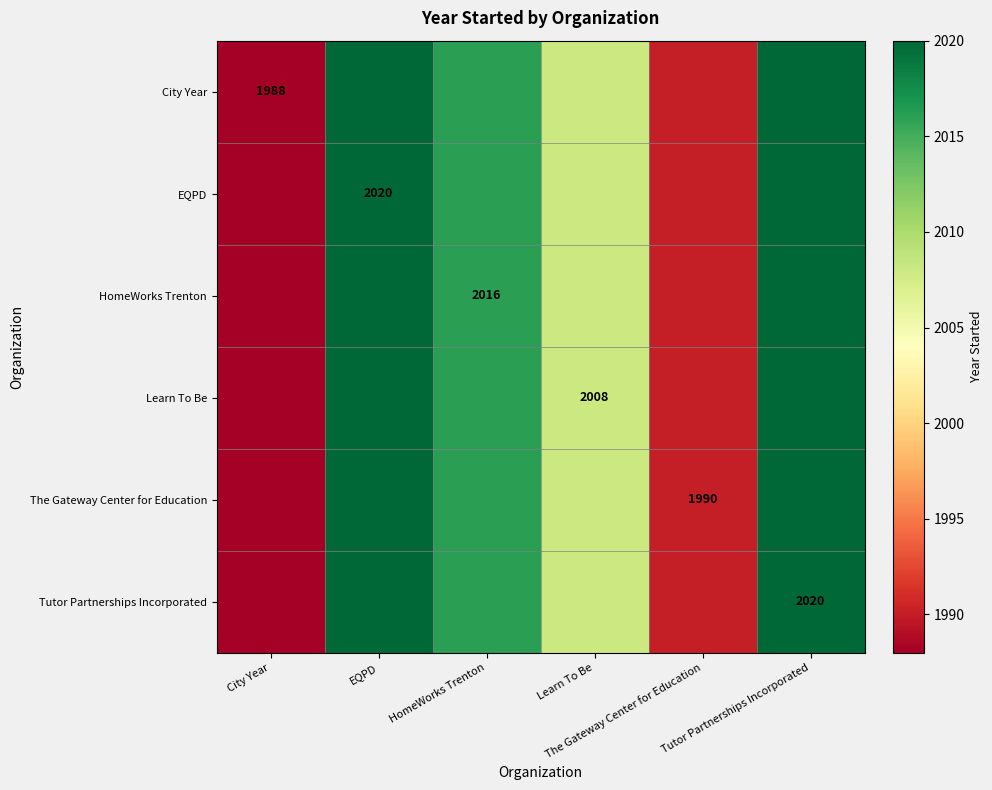

Is it true that City Year equals 2966 at Tutor Partnerships Incorporated?

False